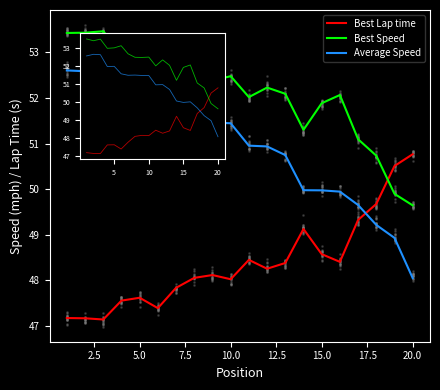

What is the total value across all series at 10?

151.4